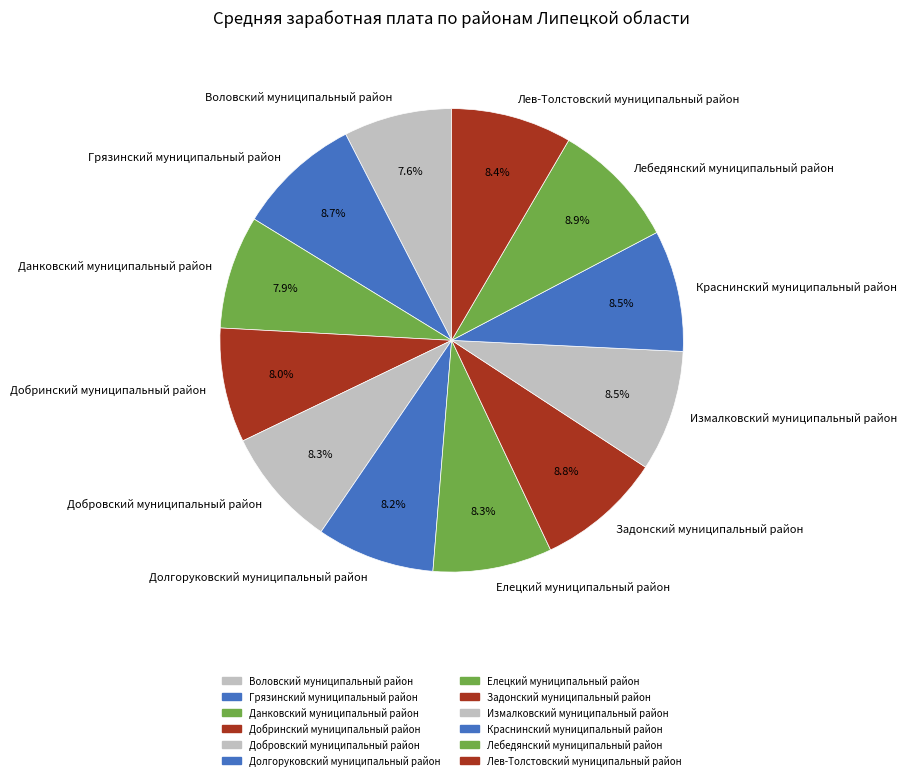

How many slices are in this pie chart?

12